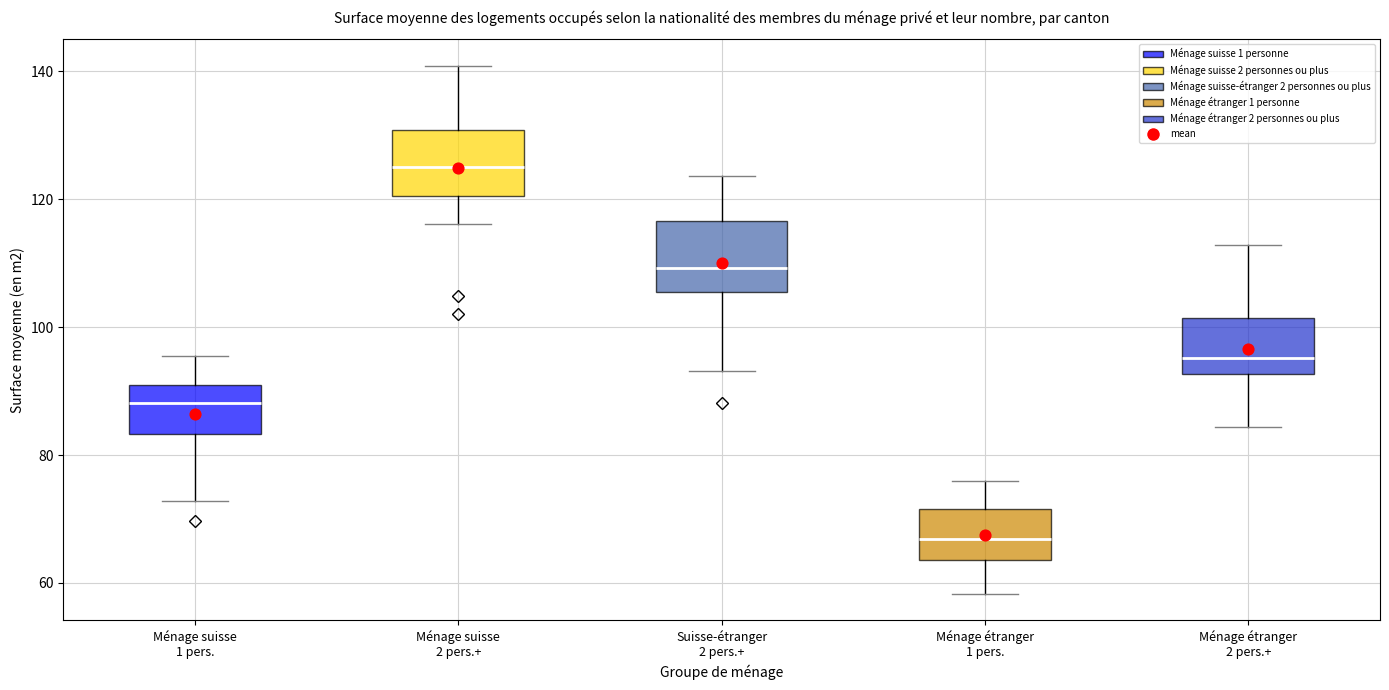

Reading left to right, transcribe this box plot: for each box, give where its median line is, the range the box spans, and where its two whiskers end, as read against the y-axis. The values are not printed on the chart, so give them approximately, as read against the axis.

Ménage suisse 1 pers.: median 88, box 84 to 90, whiskers 72 to 96
Ménage suisse 2 pers.+: median 126, box 120 to 130, whiskers 116 to 140
Suisse-étranger 2 pers.+: median 110, box 106 to 116, whiskers 94 to 124
Ménage étranger 1 pers.: median 66, box 64 to 72, whiskers 58 to 76
Ménage étranger 2 pers.+: median 96, box 92 to 102, whiskers 84 to 112